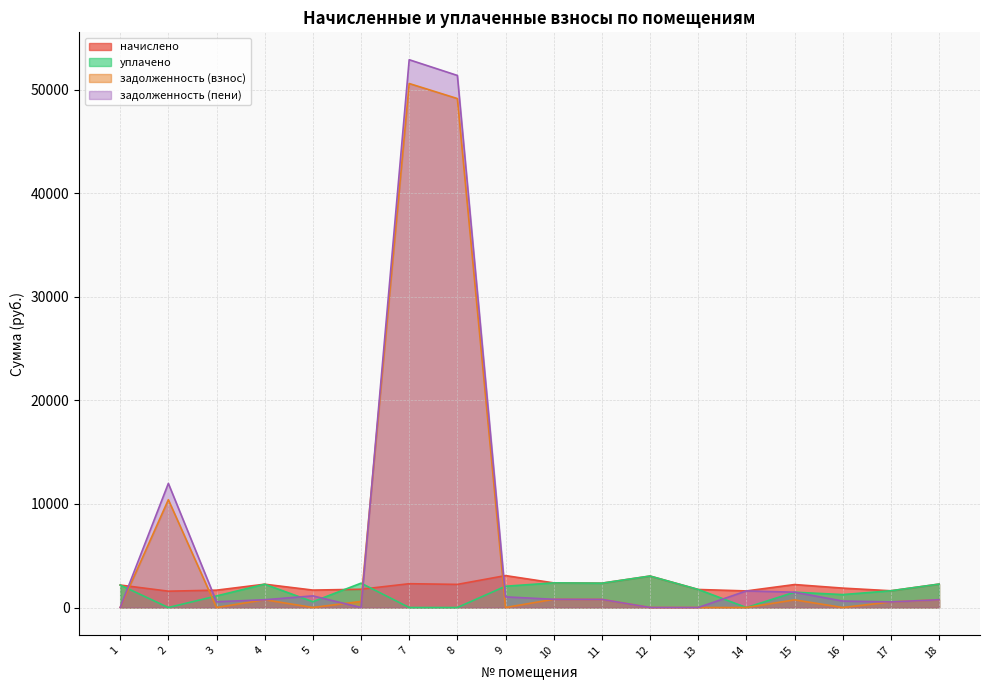

What value does the задолженность (пени) series have at 16?

624.4